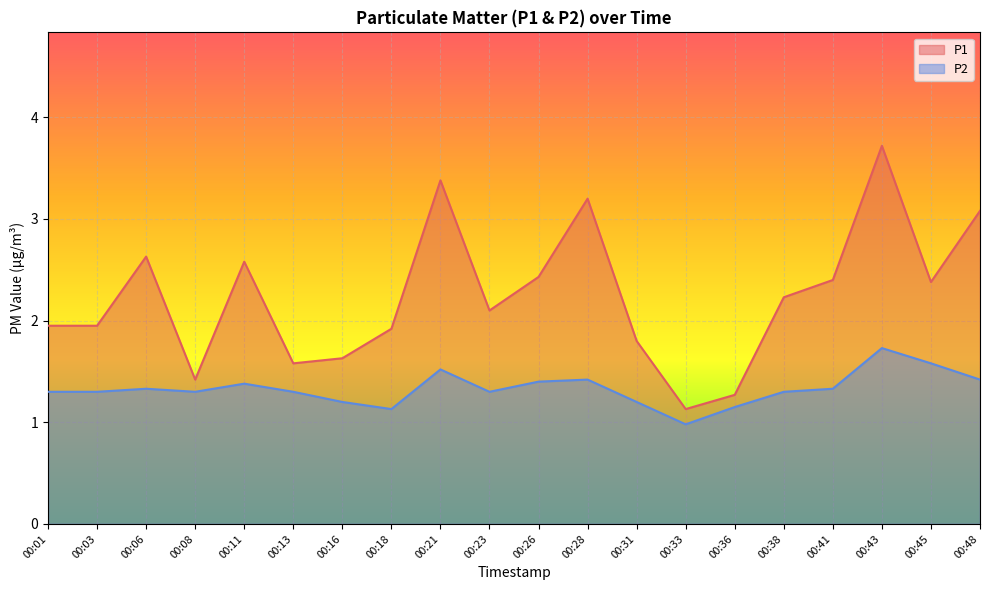

Reading right to left, transcribe all the data shown in this chart.

P1: 3.1	2.4	3.7	2.4	2.2	1.3	1.1	1.8	3.2	2.4	2.1	3.4	1.9	1.6	1.6	2.6	1.4	2.6	1.9	1.9
P2: 1.4	1.6	1.7	1.3	1.3	1.1	1.0	1.2	1.4	1.4	1.3	1.5	1.1	1.2	1.3	1.4	1.3	1.3	1.3	1.3